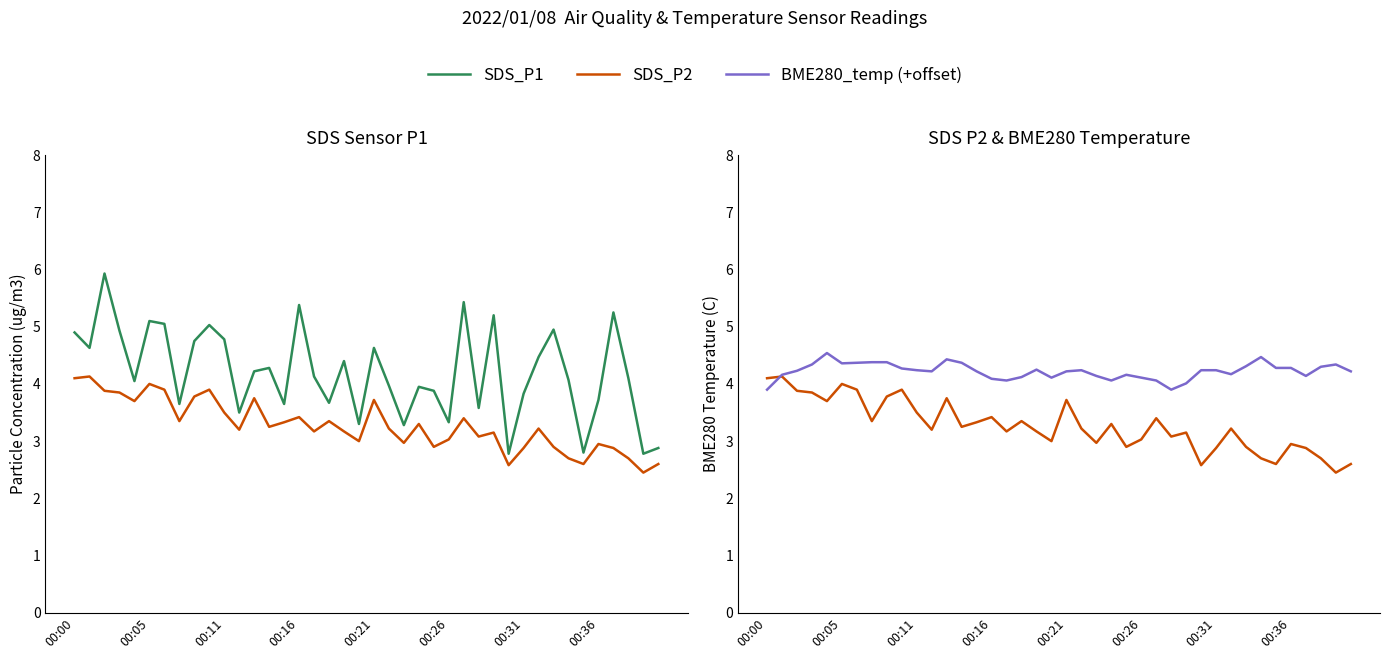

What are all the series names shown in the legend?

SDS_P1, SDS_P2, BME280_temp (+offset)